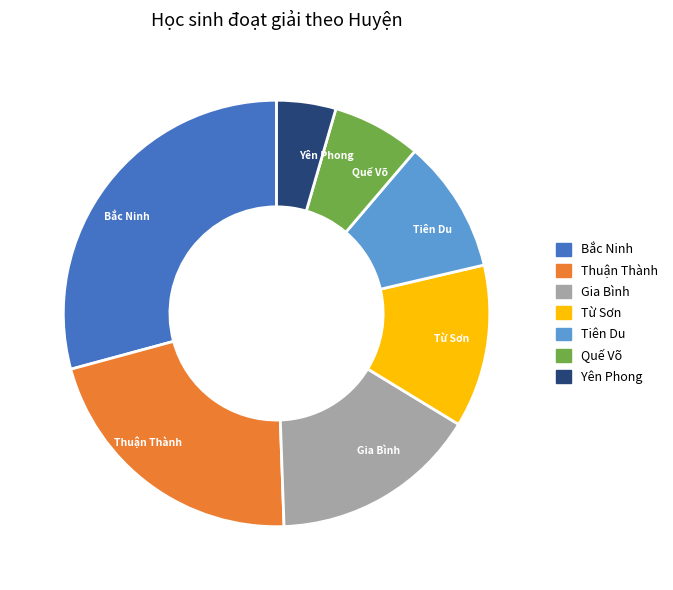

True or false: Gia Bình accounts for 27% of the total.

False